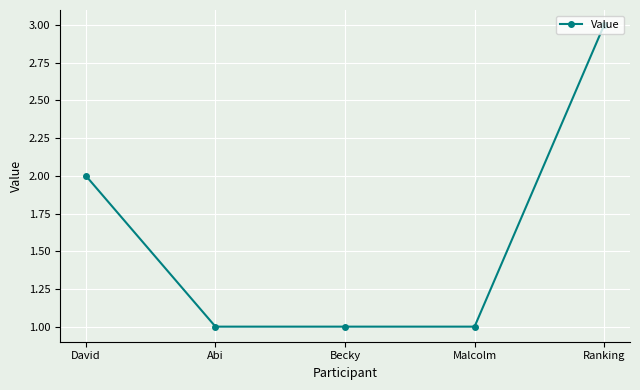

Reading left to right, list all the values displayed in this chart.

2	1	1	1	3